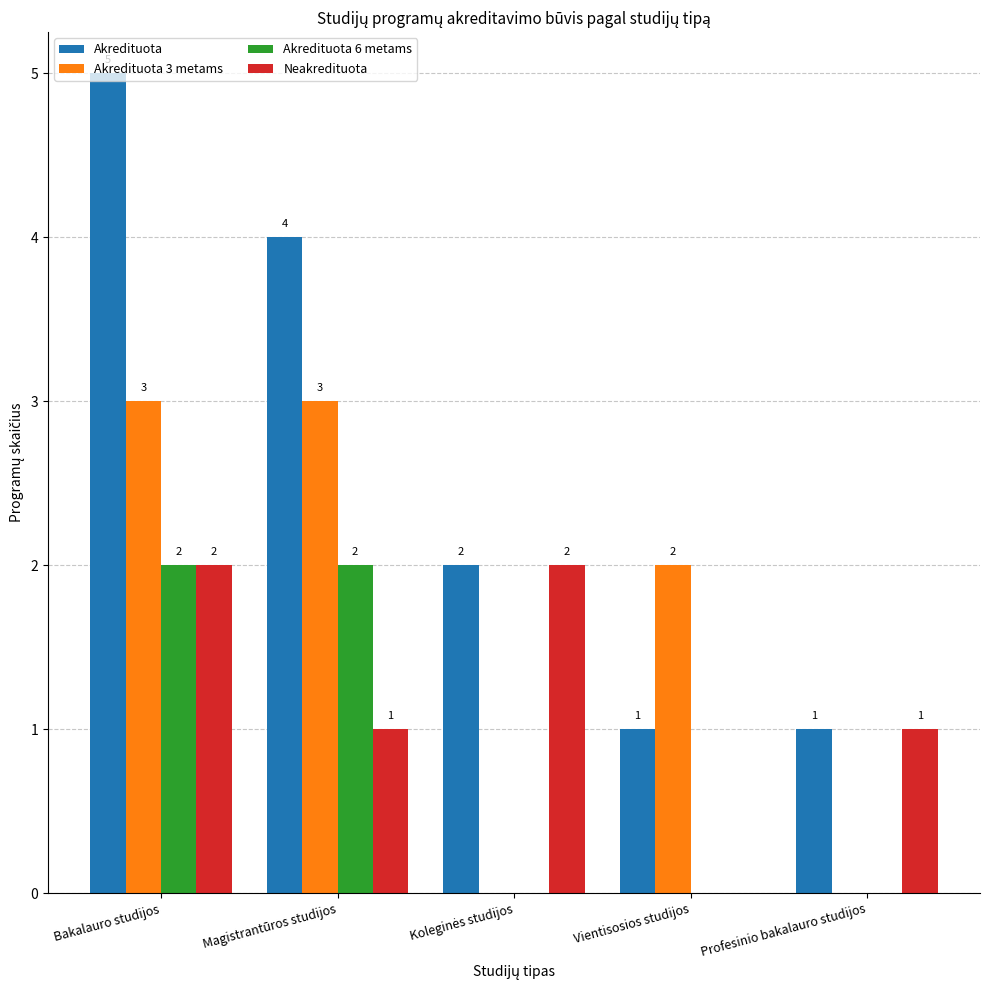

What is the greatest value displayed?

5